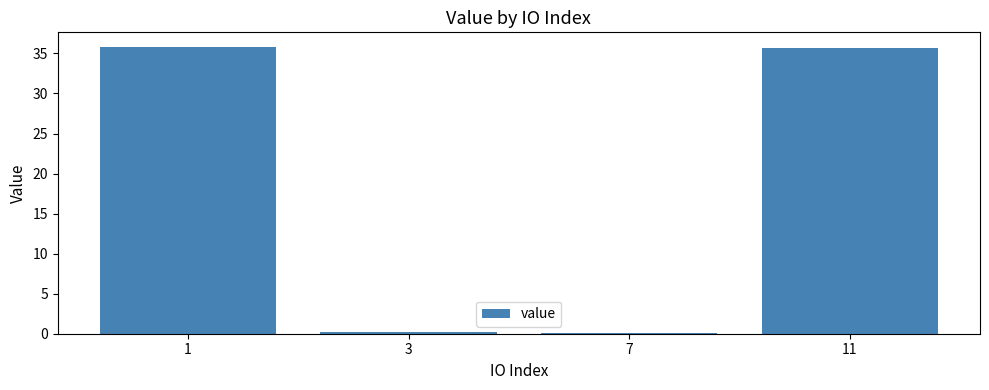

The chart shows a value of 14.9 at 1. True or false?

False